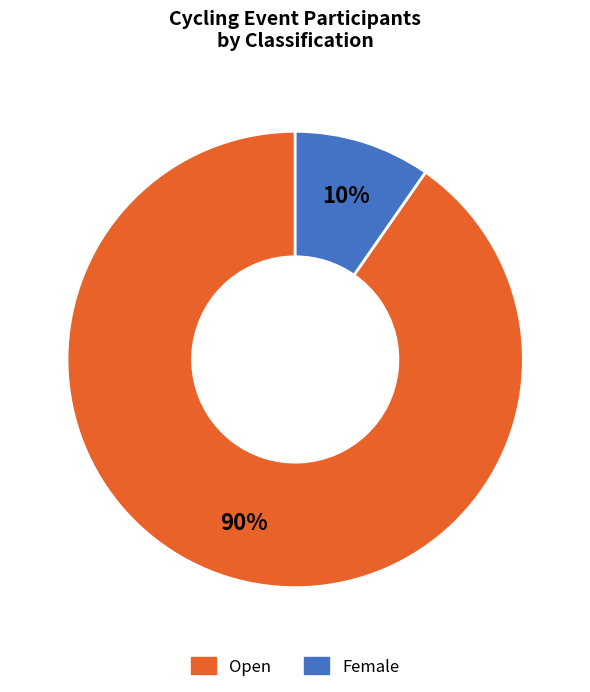

Do Female and Open together represent more than half of the pie?

Yes